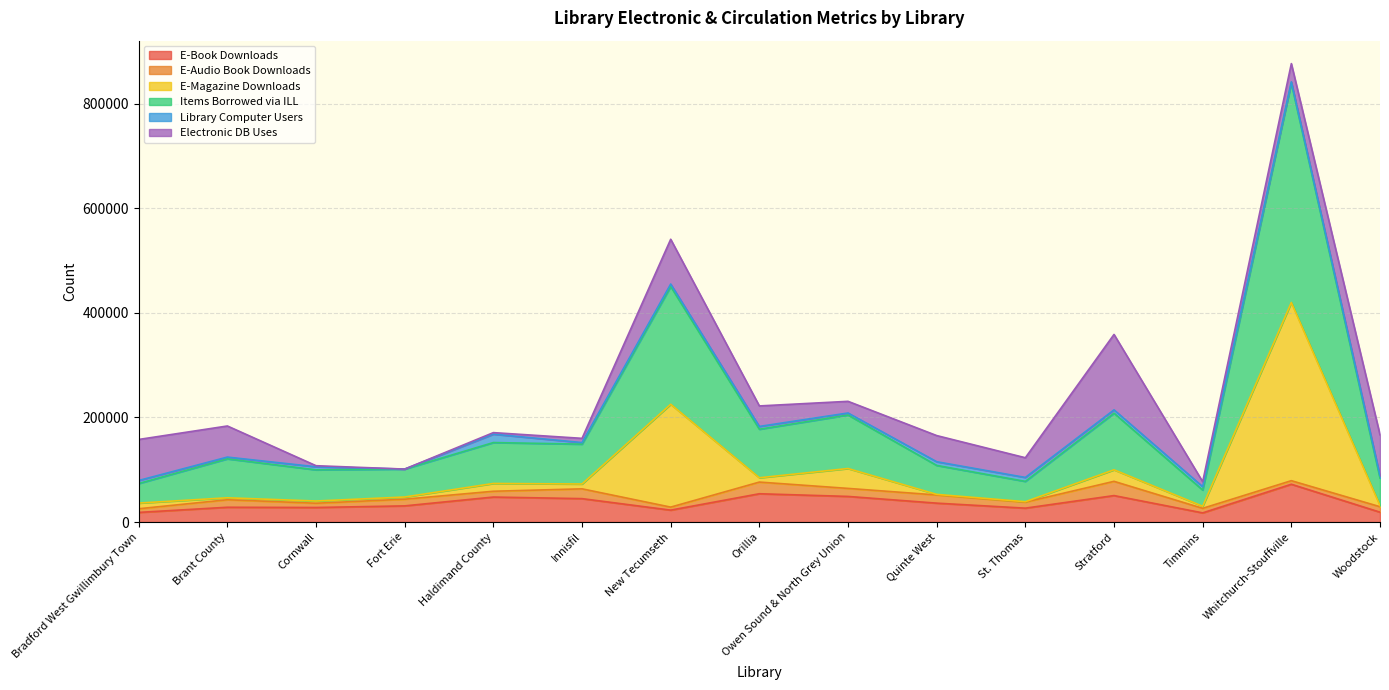

The value of E-Book Downloads at Cornwall is 27756. True or false?

True